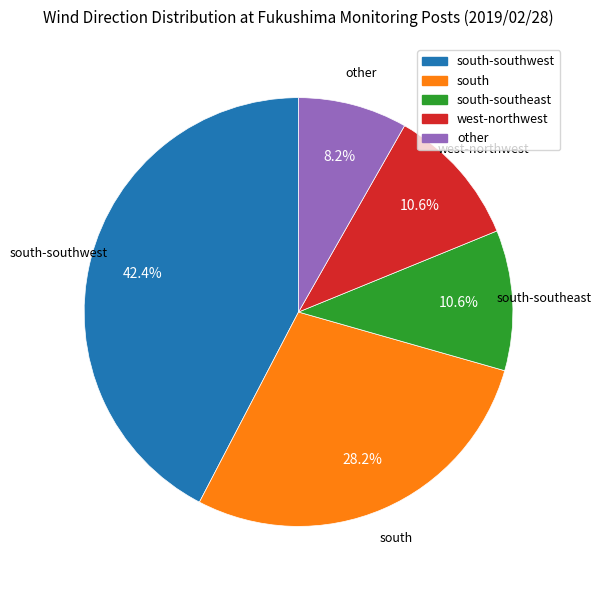

Is there any slice that represents more than half of the pie?

No